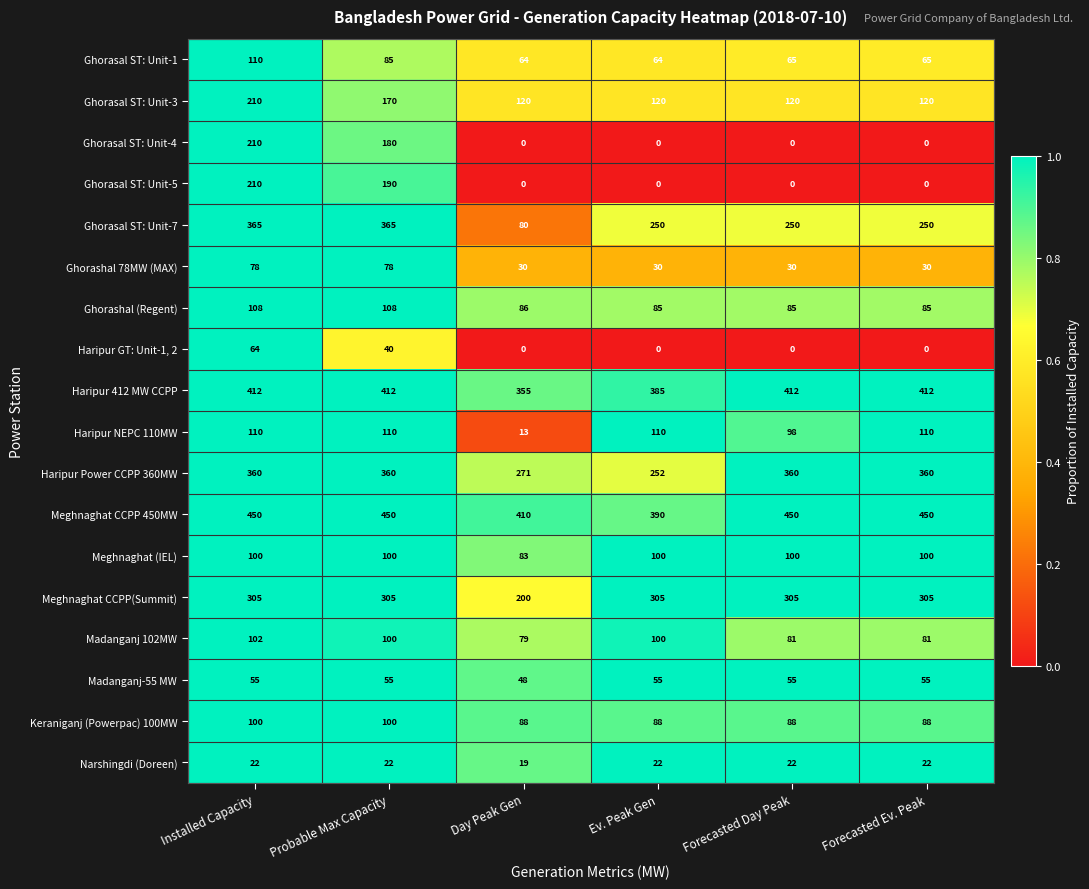

At which category is the sum across all series the highest?

Installed Capacity